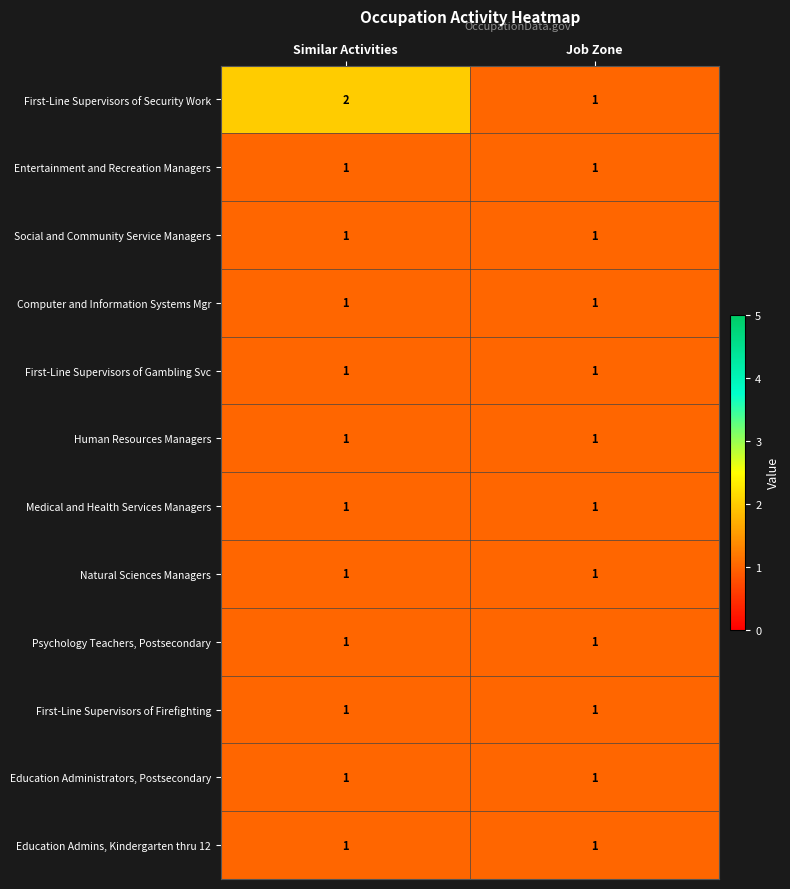

Reading left to right, extract all data points from this chart.

First-Line Supervisors of Security Work: 2	1
Entertainment and Recreation Managers: 1	1
Social and Community Service Managers: 1	1
Computer and Information Systems Mgr: 1	1
First-Line Supervisors of Gambling Svc: 1	1
Human Resources Managers: 1	1
Medical and Health Services Managers: 1	1
Natural Sciences Managers: 1	1
Psychology Teachers, Postsecondary: 1	1
First-Line Supervisors of Firefighting: 1	1
Education Administrators, Postsecondary: 1	1
Education Admins, Kindergarten thru 12: 1	1